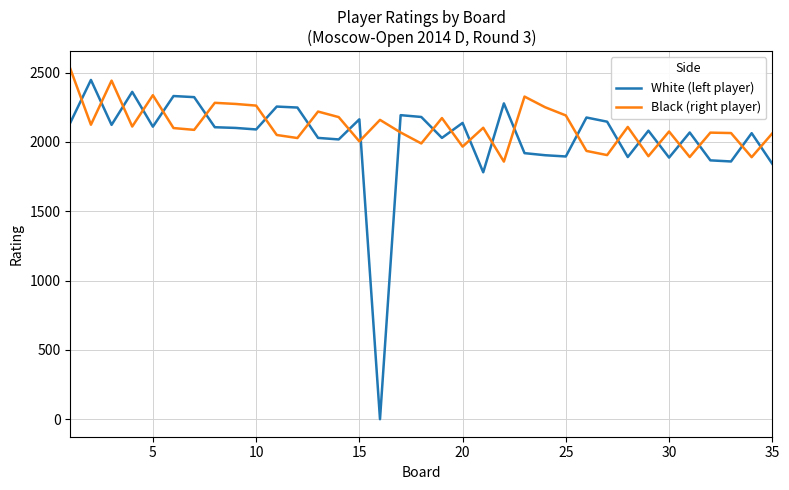

After their last crossing, which series has the higher values: White (left player) or Black (right player)?

Black (right player)